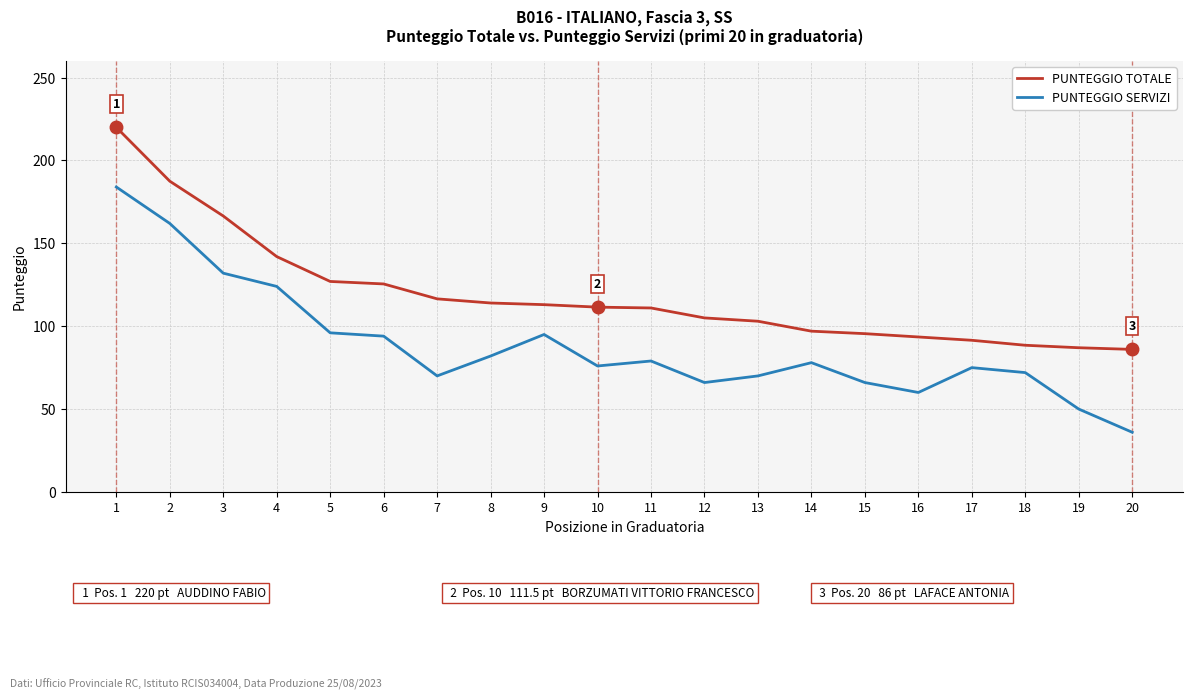

True or false: PUNTEGGIO SERVIZI and PUNTEGGIO TOTALE cross at least once.

False